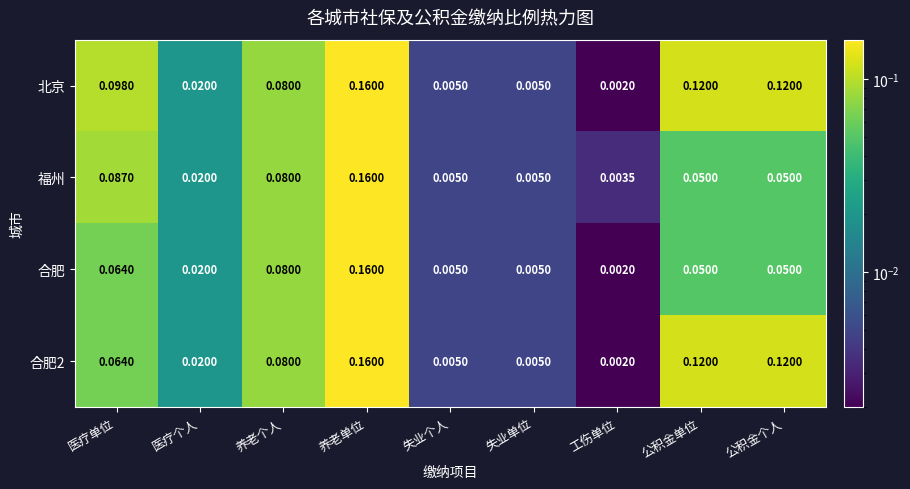

At which category is the sum across all series the highest?

养老单位